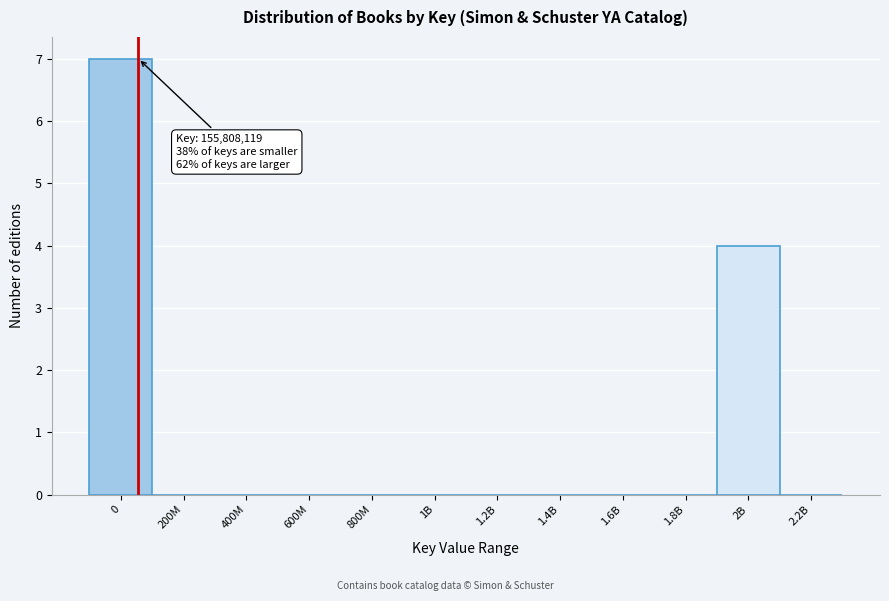

Reading right to left, transcribe all the data shown in this chart.

2.2B=0	2B=4	1.8B=0	1.6B=0	1.4B=0	1.2B=0	1B=0	800M=0	600M=0	400M=0	200M=0	0=7